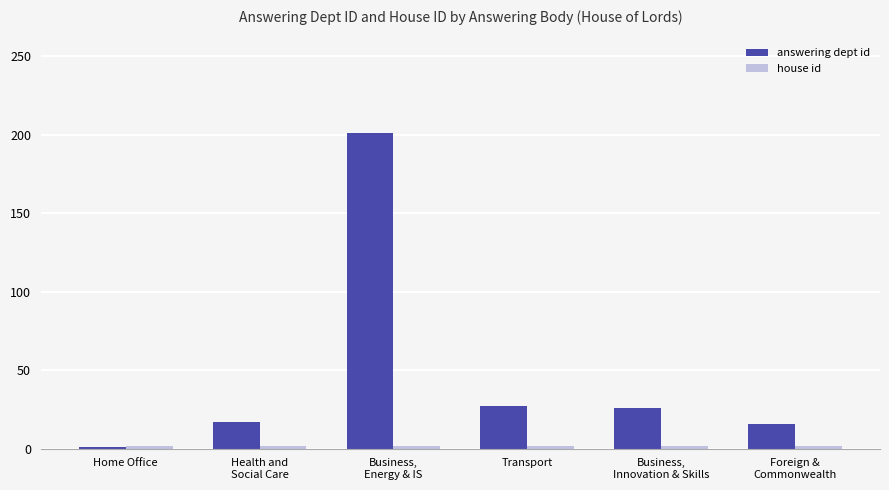

The answering dept id series shows 17 at Health and
Social Care. True or false?

True